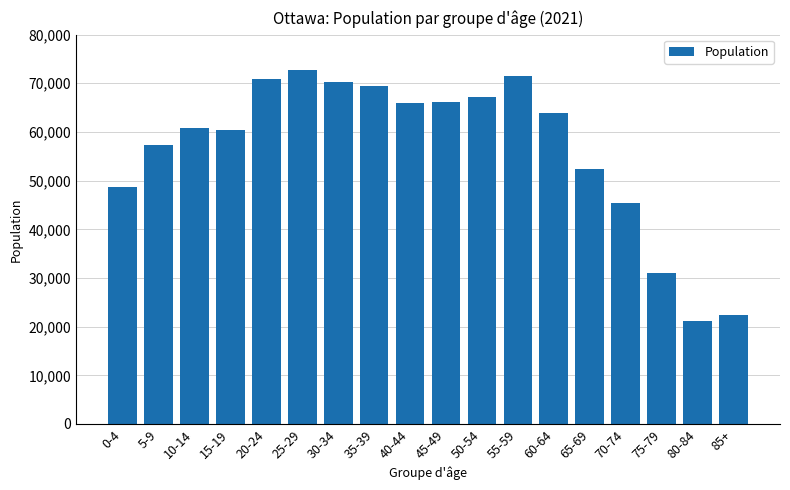

Reading left to right, transcribe all the data shown in this chart.

48790	57410	60720	60385	70785	72830	70190	69520	65890	66240	67265	71465	63795	52355	45375	30940	21080	22395